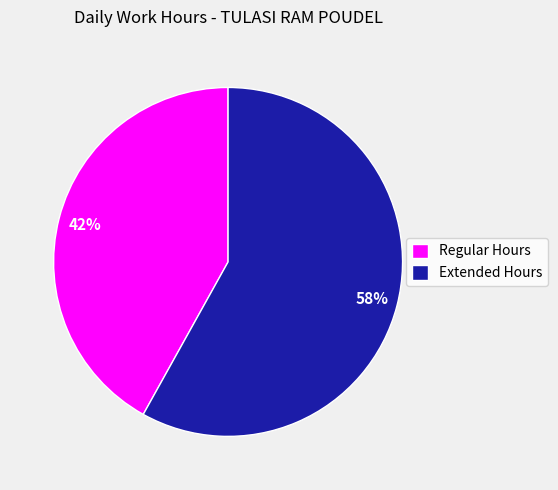

Is it true that Regular Hours is 56% of the pie?

False